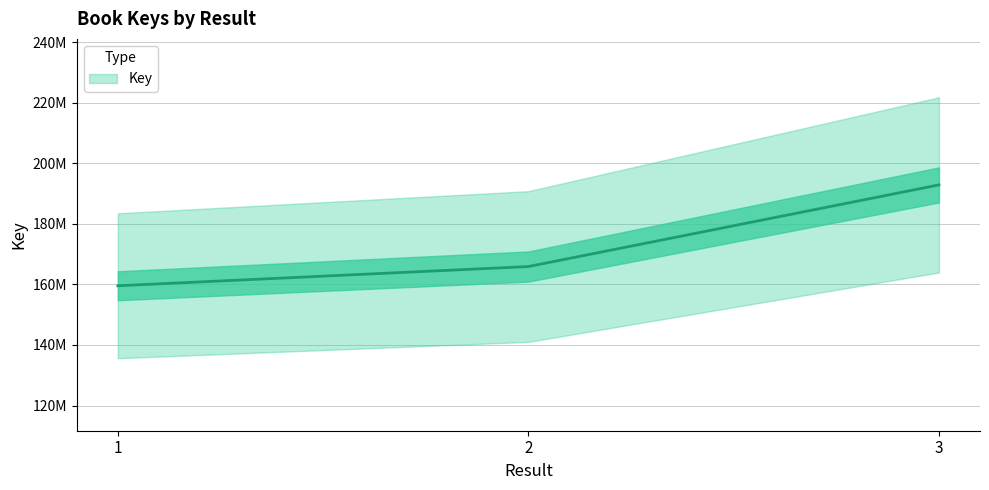

Which has a higher value, 2 or 1?

2